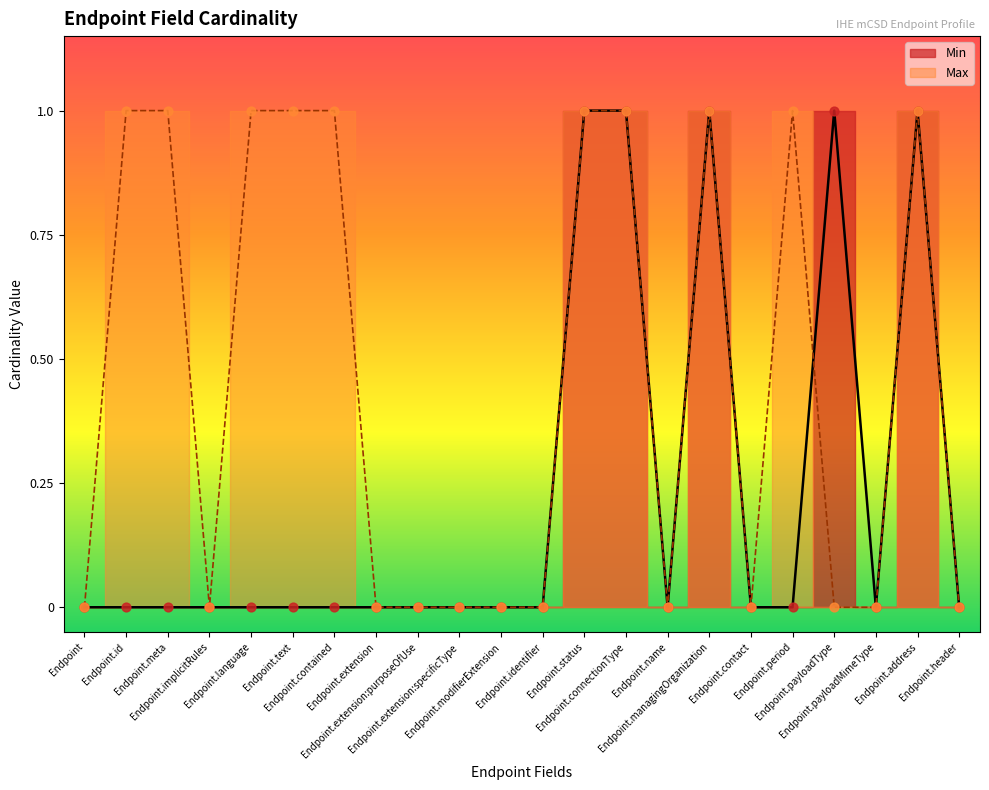

Is the value of Max at Endpoint.identifier greater than the value of Min at Endpoint.extension?

No